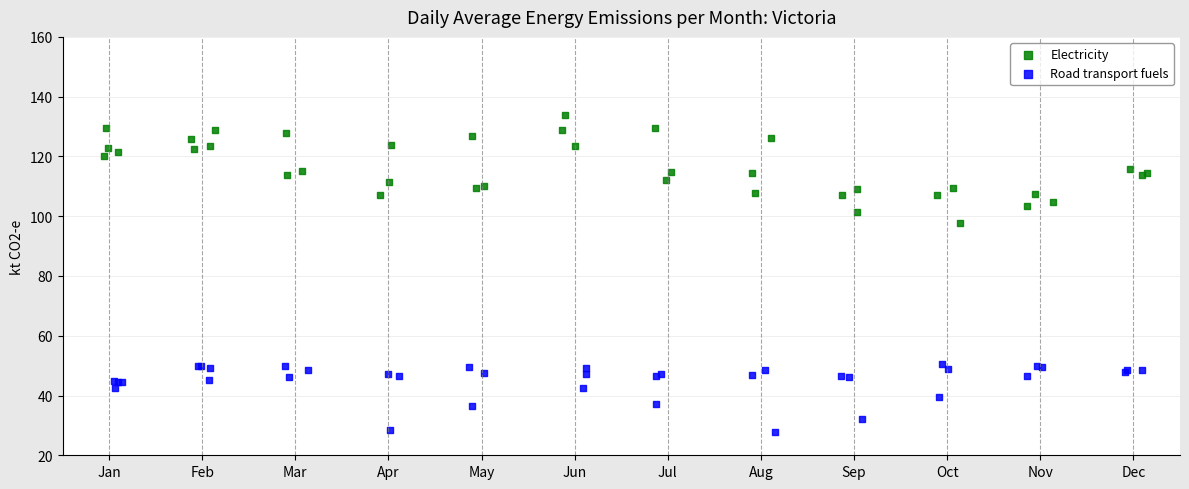

Which series has the widest spread of Y values?

Electricity